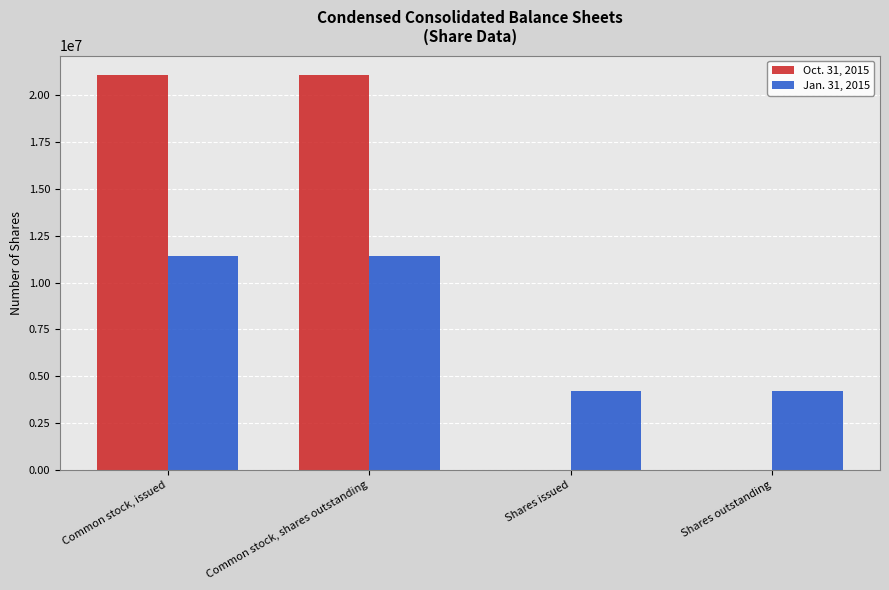

Is the value of Jan. 31, 2015 at Common stock, issued greater than the value of Oct. 31, 2015 at Common stock, shares outstanding?

No